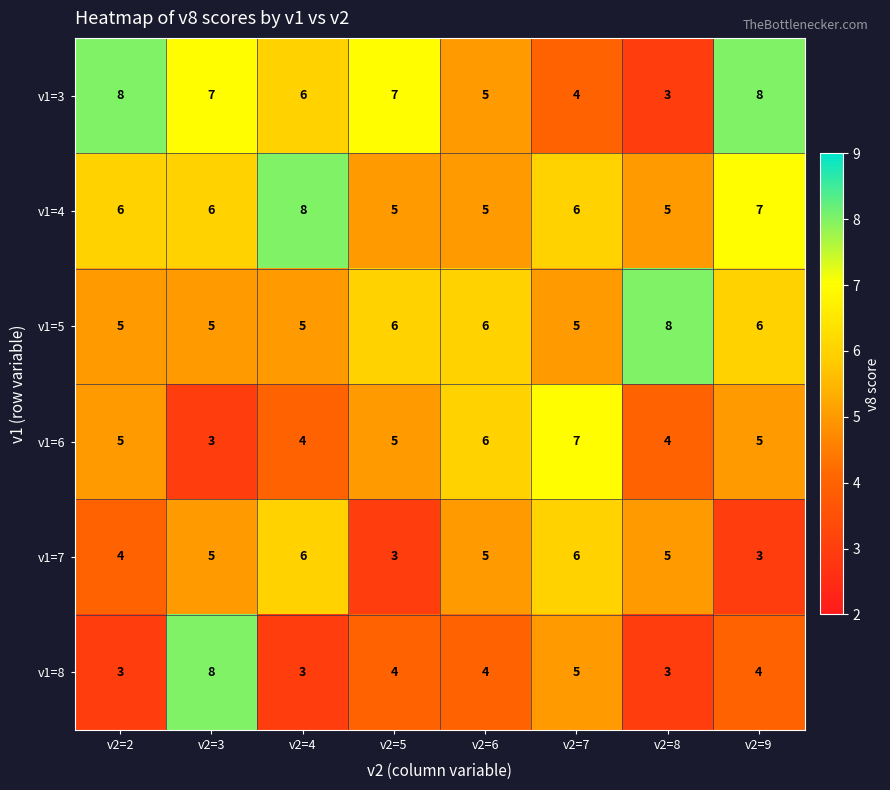

Between v2=2 and v2=8, which series saw the biggest shift?

v1=3